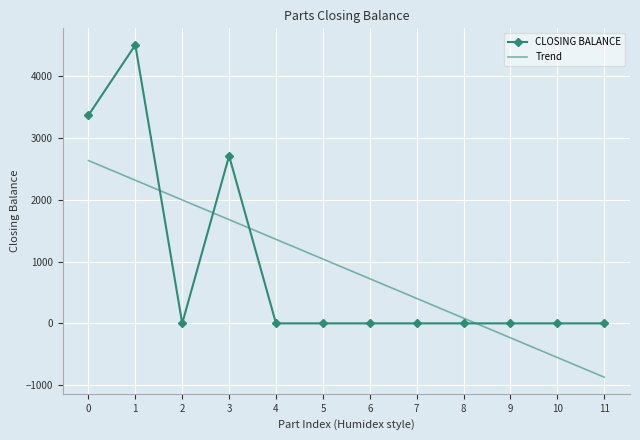

Which series changed the most between 4 and 10?

Trend